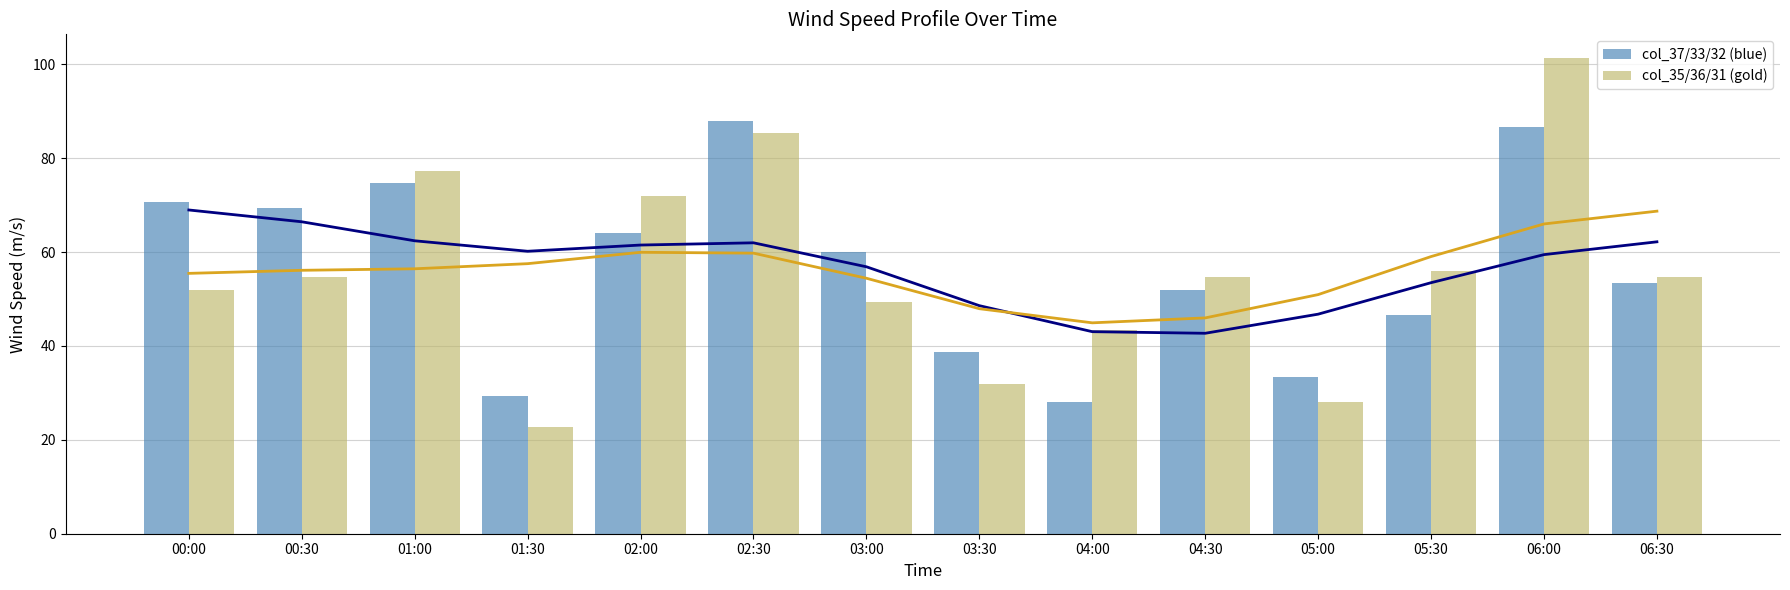

How many bars are there in total?

28